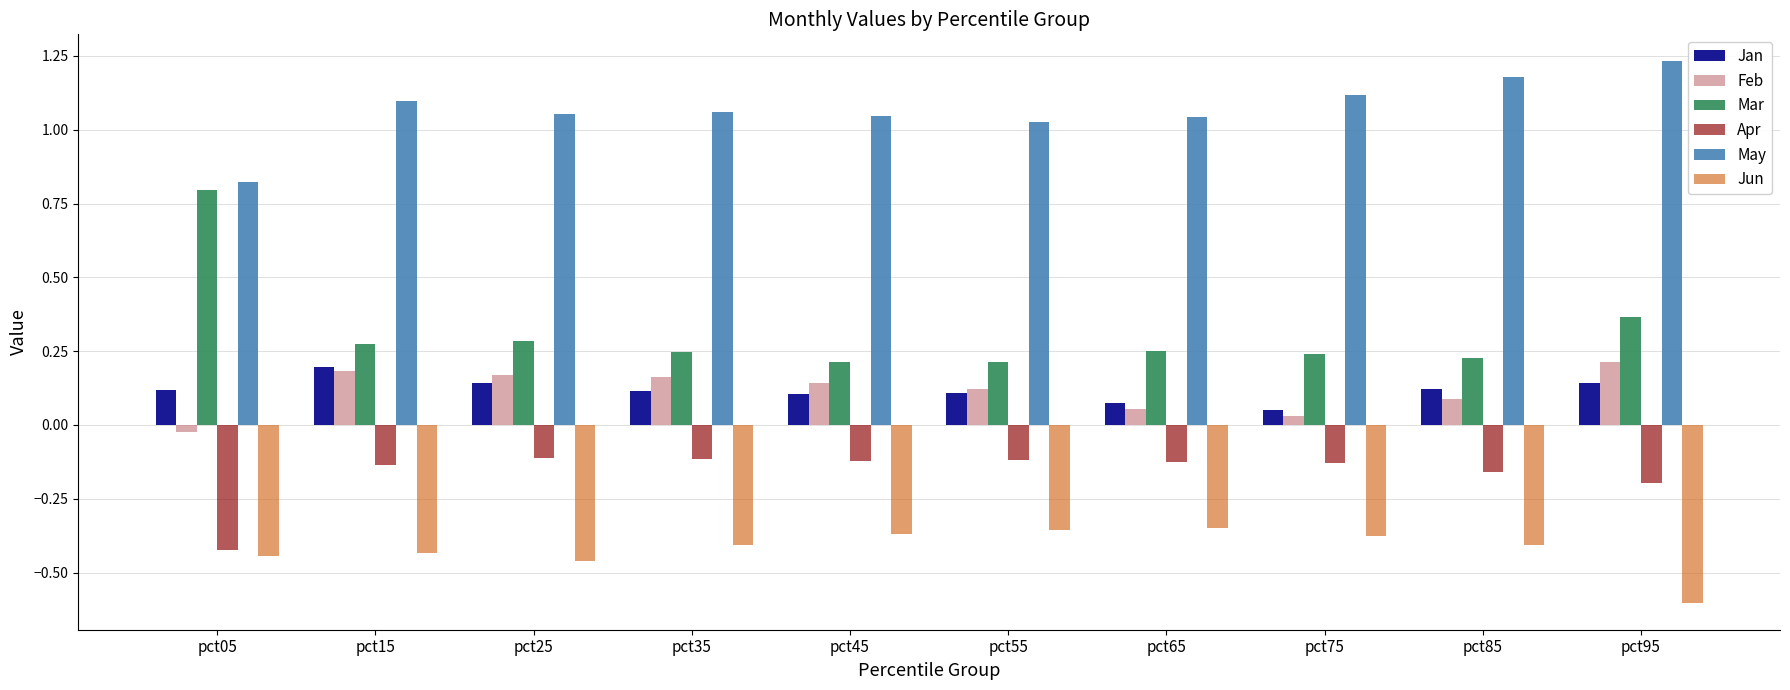

Which label corresponds to the largest value in the chart?

pct95